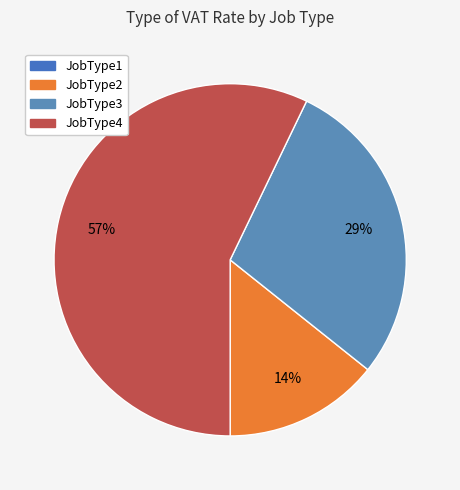

To the nearest percent, what portion does JobType3 represent?

29%